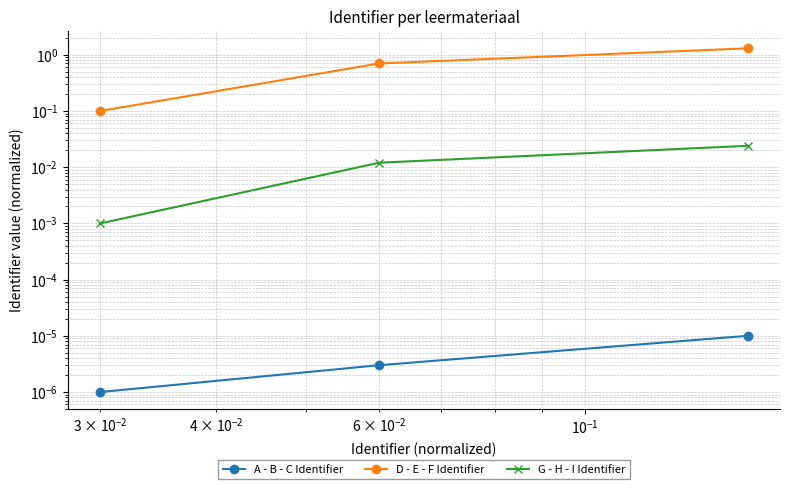

Count the number of categories in the chart.

3